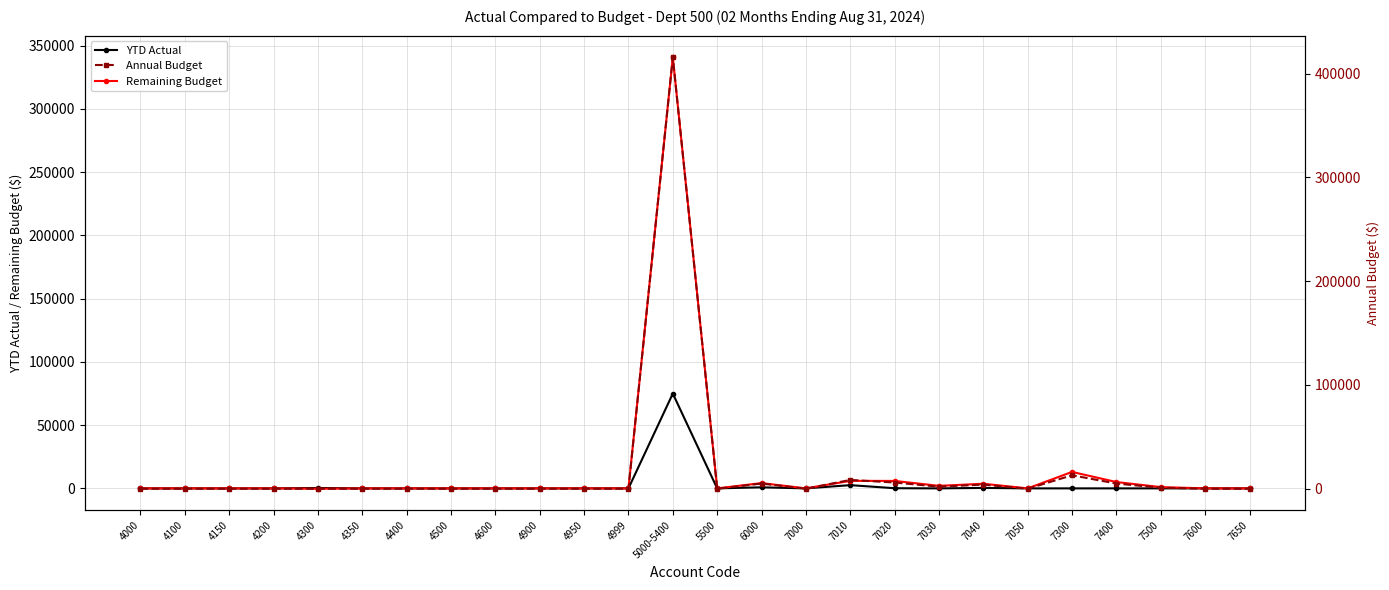

The value of Remaining Budget at 4150 is 105668.9. True or false?

False